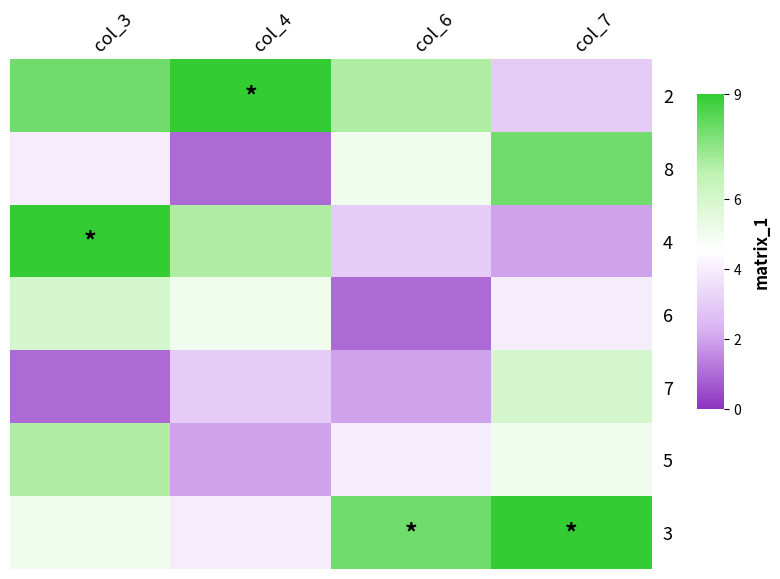

What is the total value across all series at col_4?

31